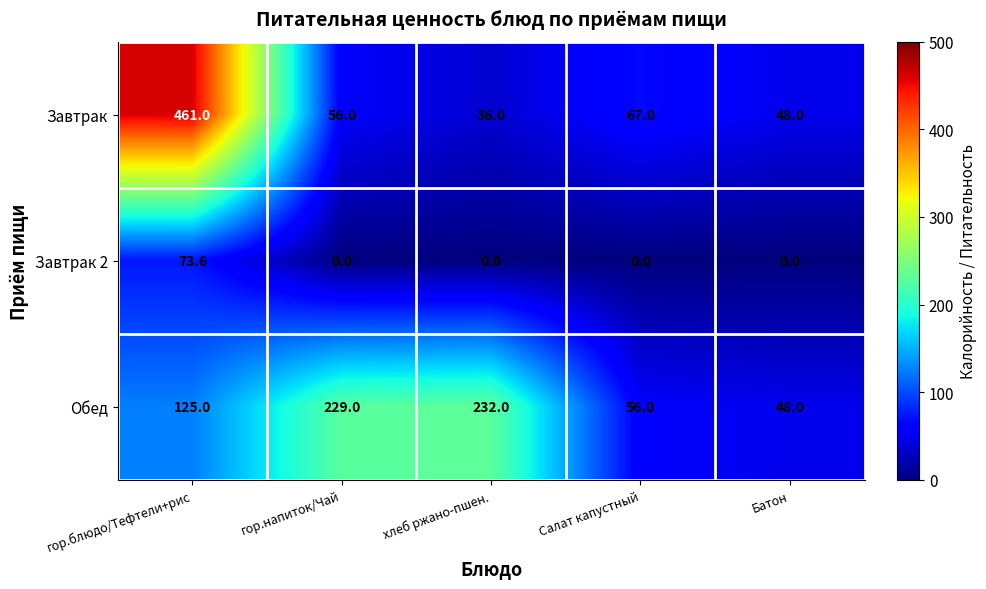

Which series has the widest spread of values?

Завтрак